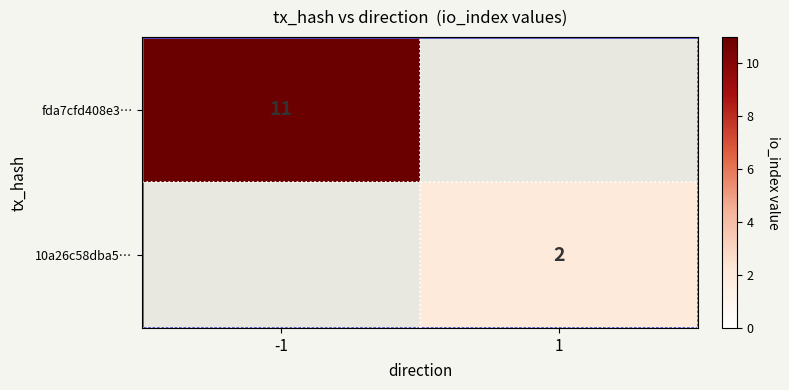

The fda7cfd408e3… series shows 11 at -1. True or false?

True